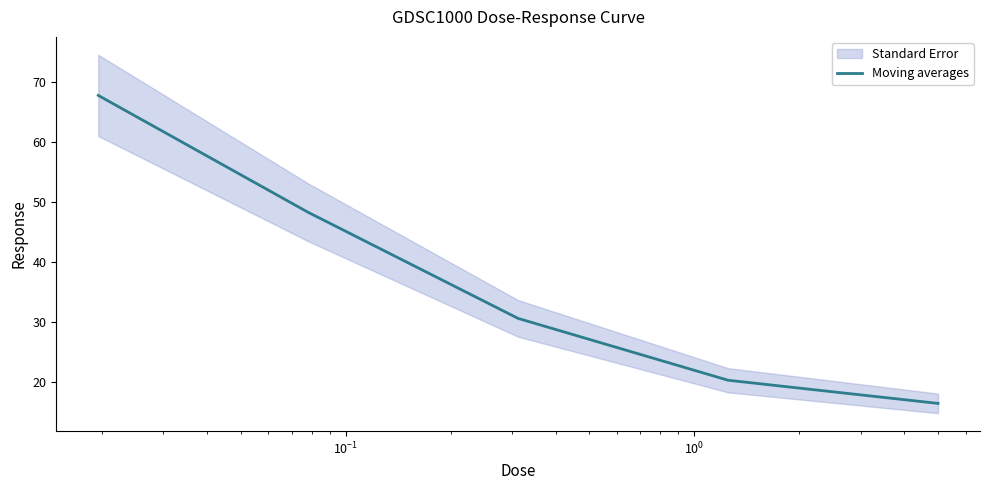

How many lines are shown in the chart?

1